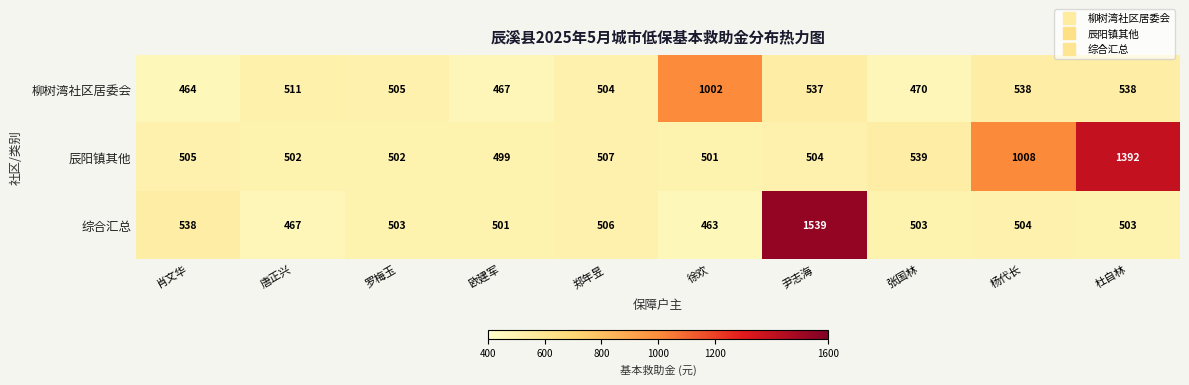

Reading left to right, what are all the values shown in this chart?

柳树湾社区居委会: 464	511	505	467	504	1002	537	470	538	538
辰阳镇其他: 505	502	502	499	507	501	504	539	1008	1392
综合汇总: 538	467	503	501	506	463	1539	503	504	503